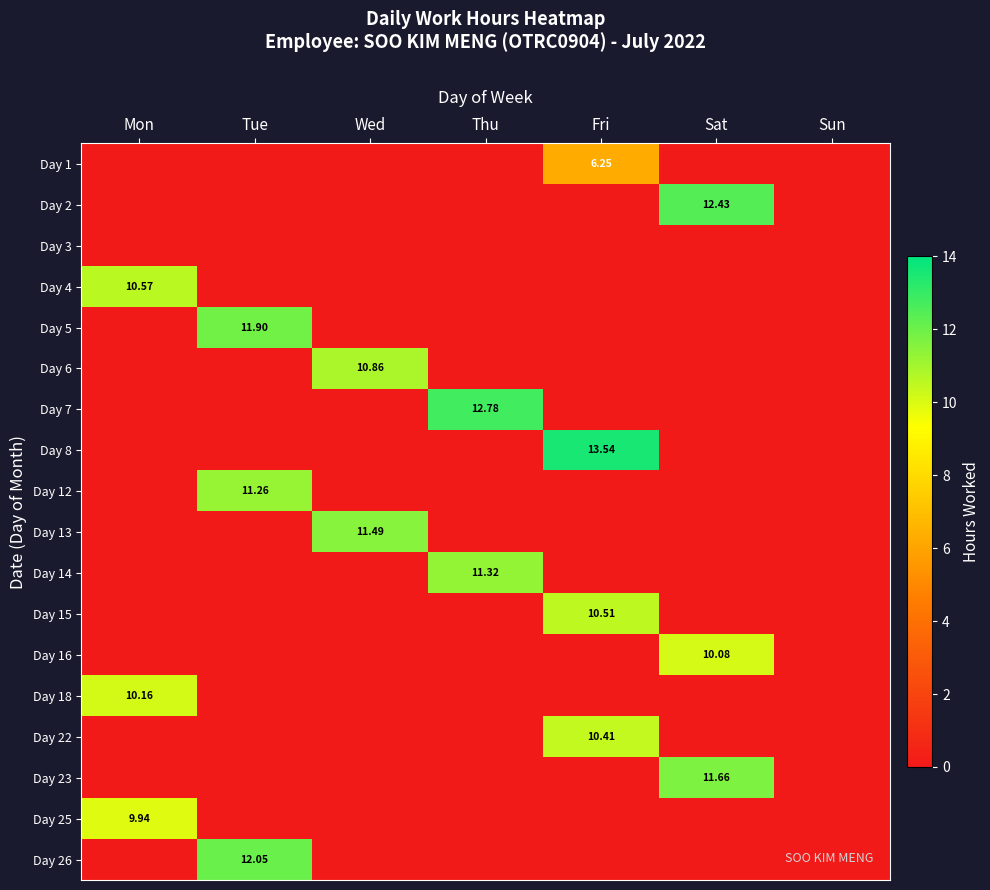

The Day 7 series shows -5.9 at Sat. True or false?

False